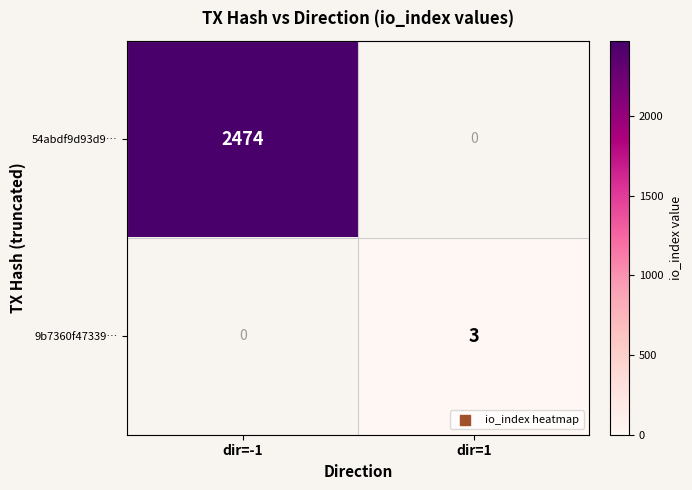

The value of 54abdf9d93d9… at dir=-1 is 4369. True or false?

False